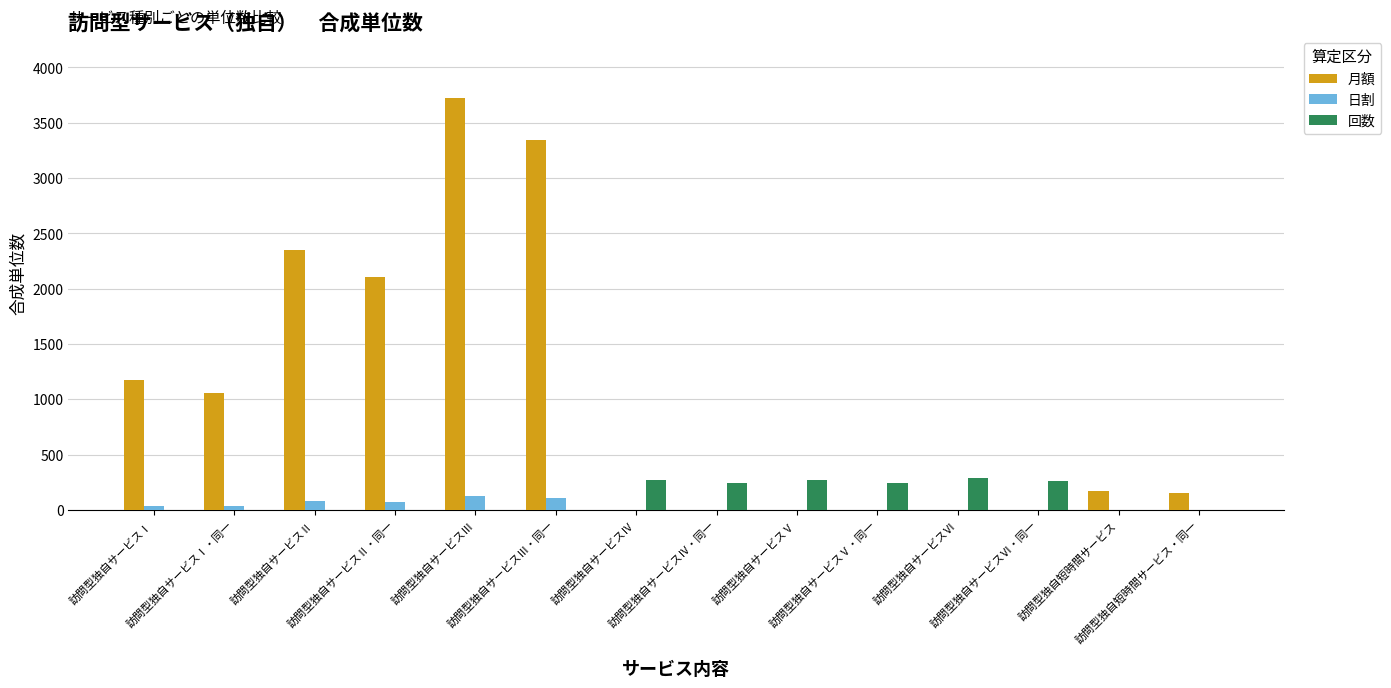

What is the maximum value shown in the chart?

3727